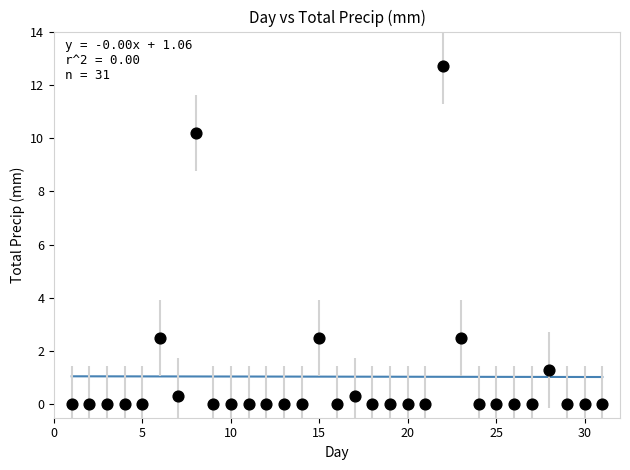

What is the range of X values (max minus min)?

30.0